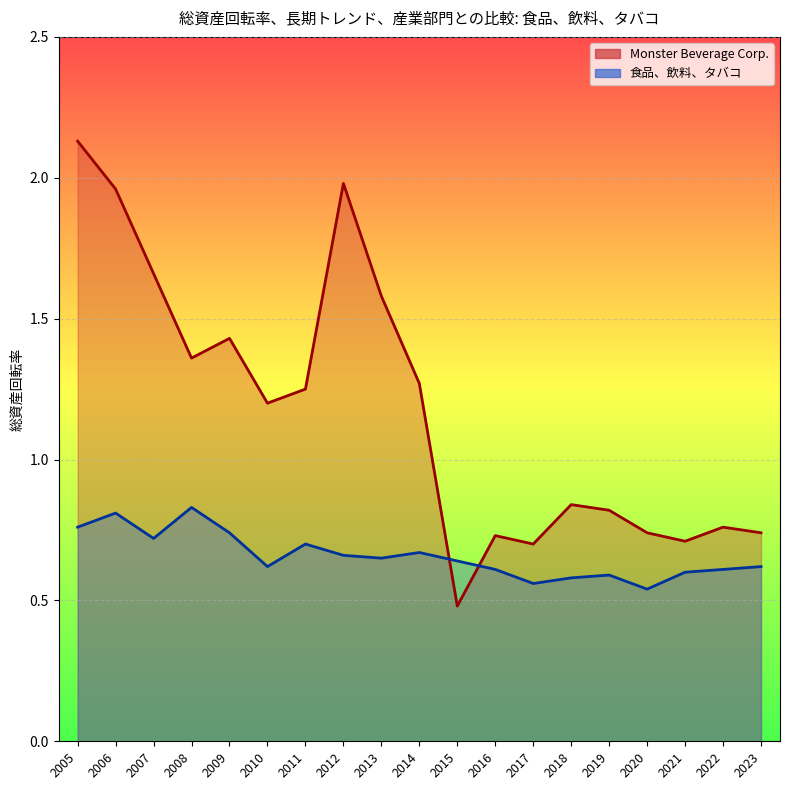

At which category does Monster Beverage Corp. reach its first local peak?

2009